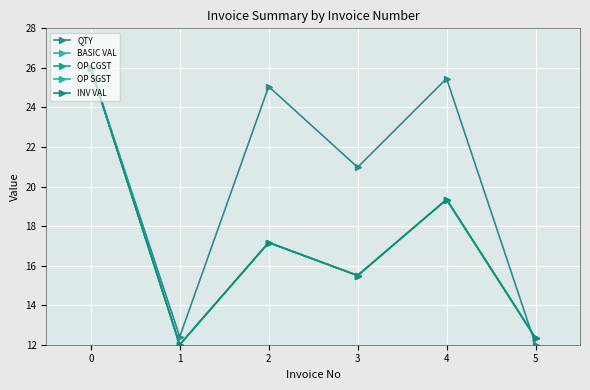

At which label is BASIC VAL closest to 19?

4